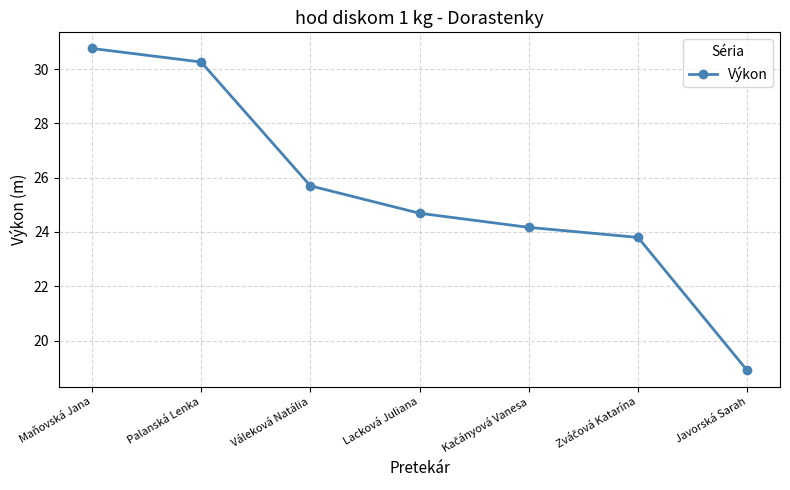

What is the difference between the second highest and minimum values?

11.4